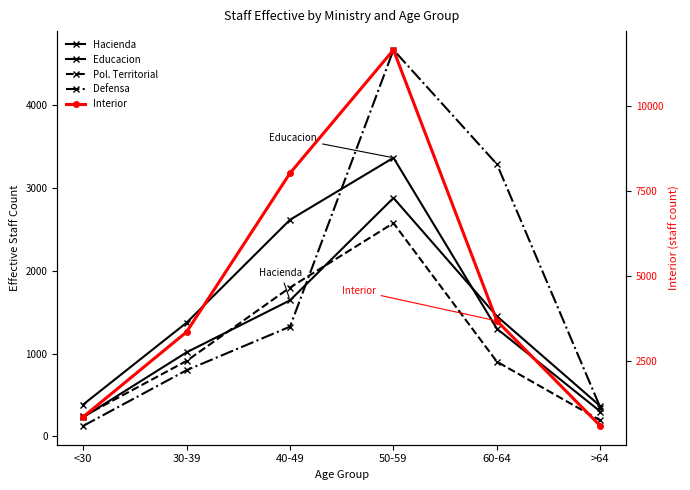

Does the chart display data point markers on the line(s)?

Yes